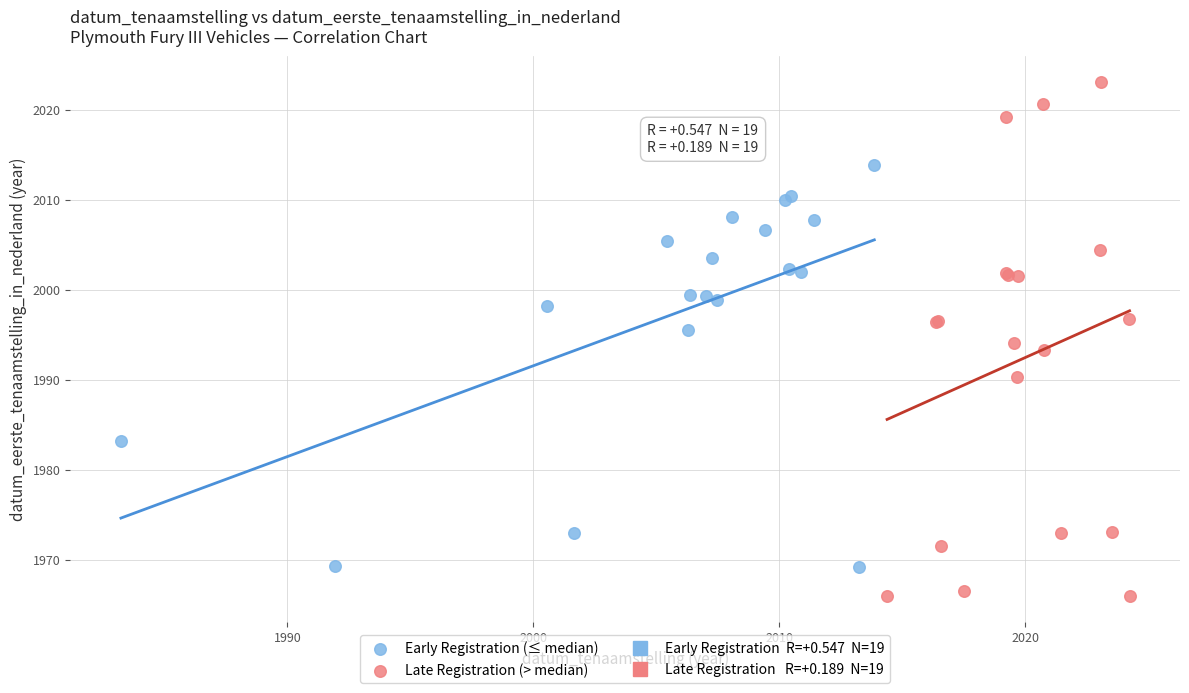

Which series reaches the minimum Y coordinate?

Late Registration (> median)